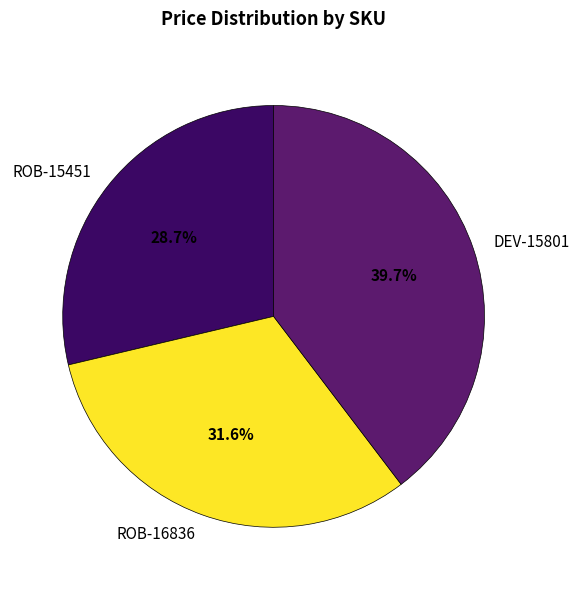

To the nearest percent, what is the difference between the ROB-15451 and ROB-16836 slice percentages?

3%